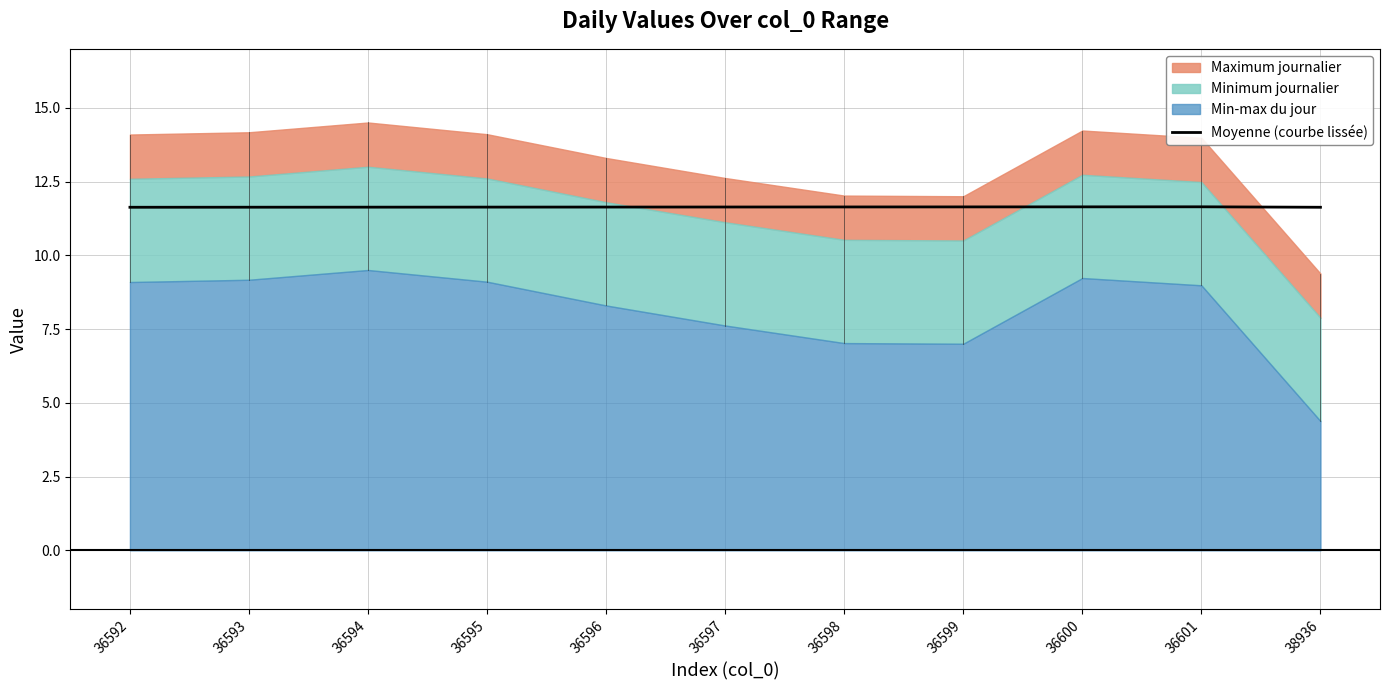

How many lines are shown in the chart?

1